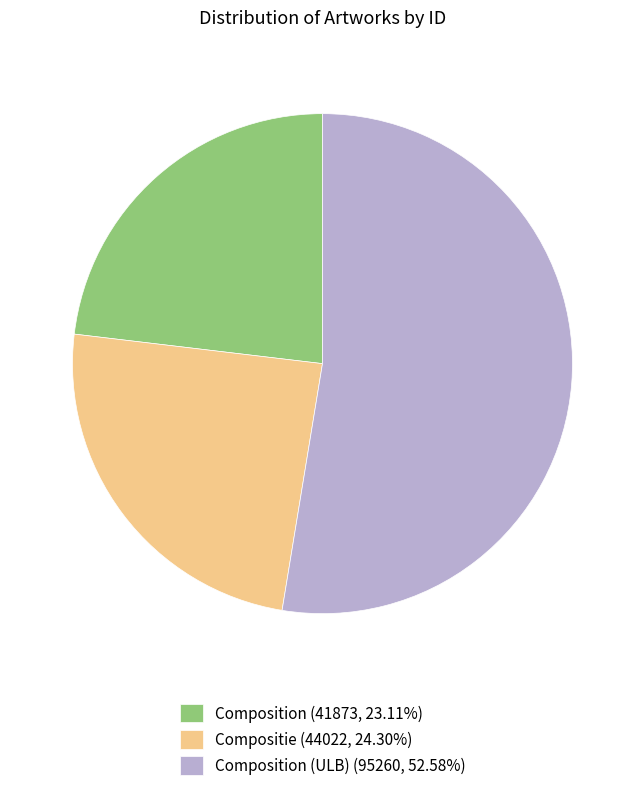

Does Composition (41873, 23.11%) account for over 50% of the chart?

No